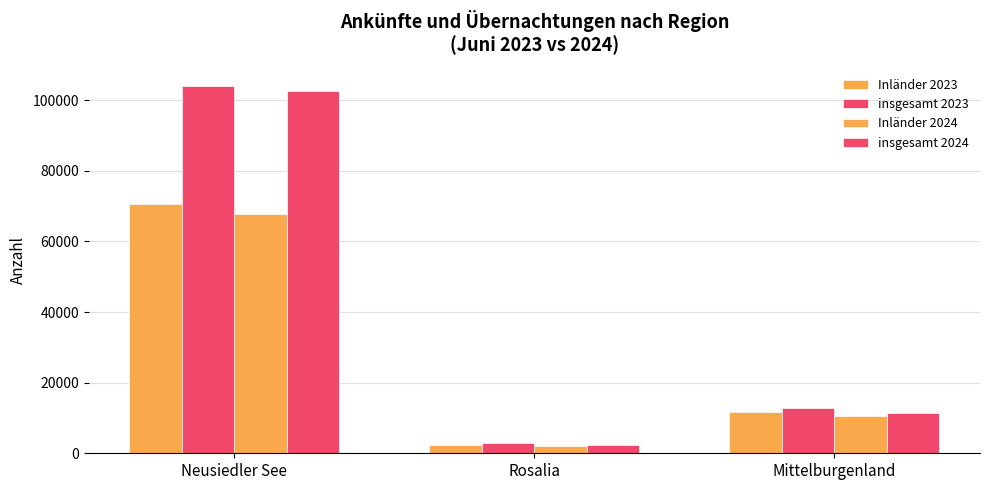

Reading left to right, extract all data points from this chart.

Inländer 2023: Neusiedler See=70651	Rosalia=2364	Mittelburgenland=11815
insgesamt 2023: Neusiedler See=104014	Rosalia=3030	Mittelburgenland=12903
Inländer 2024: Neusiedler See=67739	Rosalia=1922	Mittelburgenland=10509
insgesamt 2024: Neusiedler See=102675	Rosalia=2428	Mittelburgenland=11298